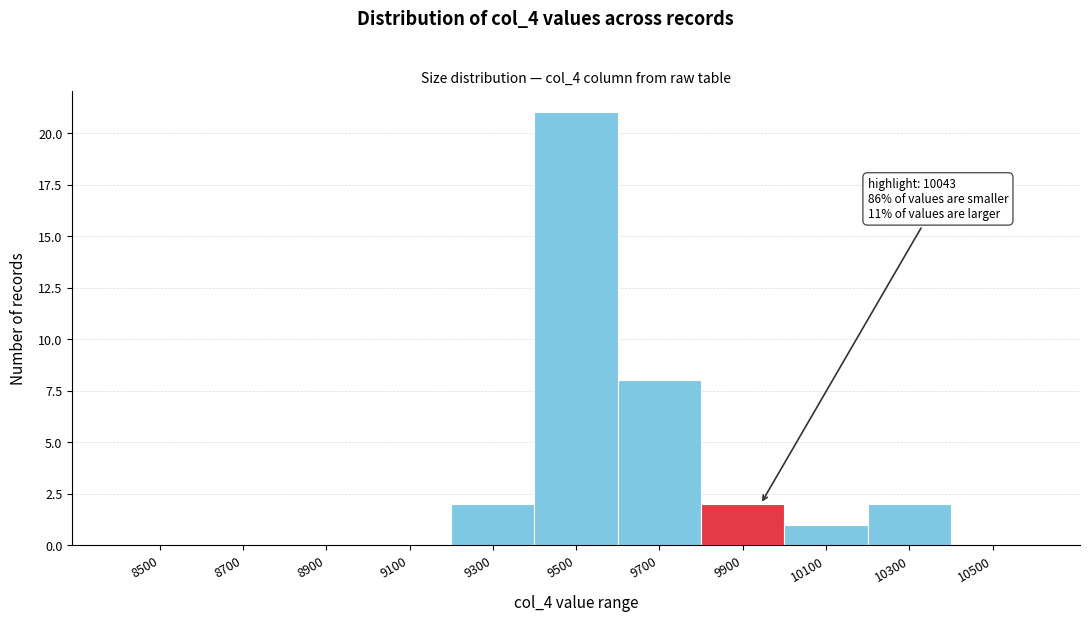

Reading left to right, transcribe all the data shown in this chart.

8500=0	8700=0	8900=0	9100=0	9300=2	9500=21	9700=8	9900=2	10100=1	10300=2	10500=0